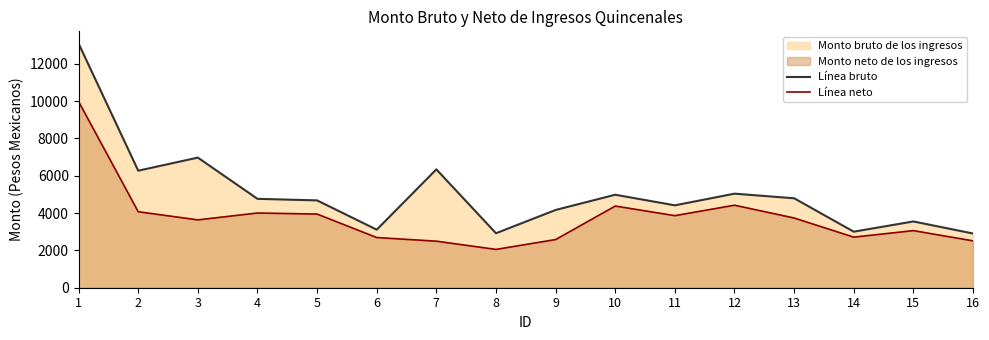

How many lines are shown in the chart?

2